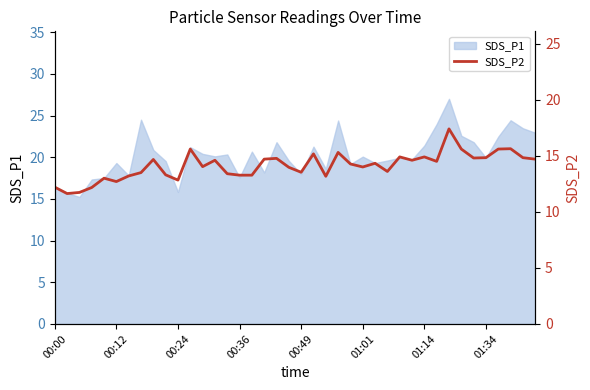

Where does the data first go above 14?

8